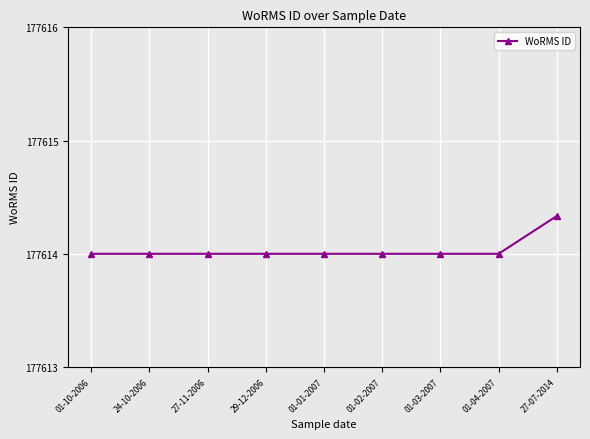

Approximately how many times larger is the value at 01-10-2006 compared to 01-04-2007?

1.0